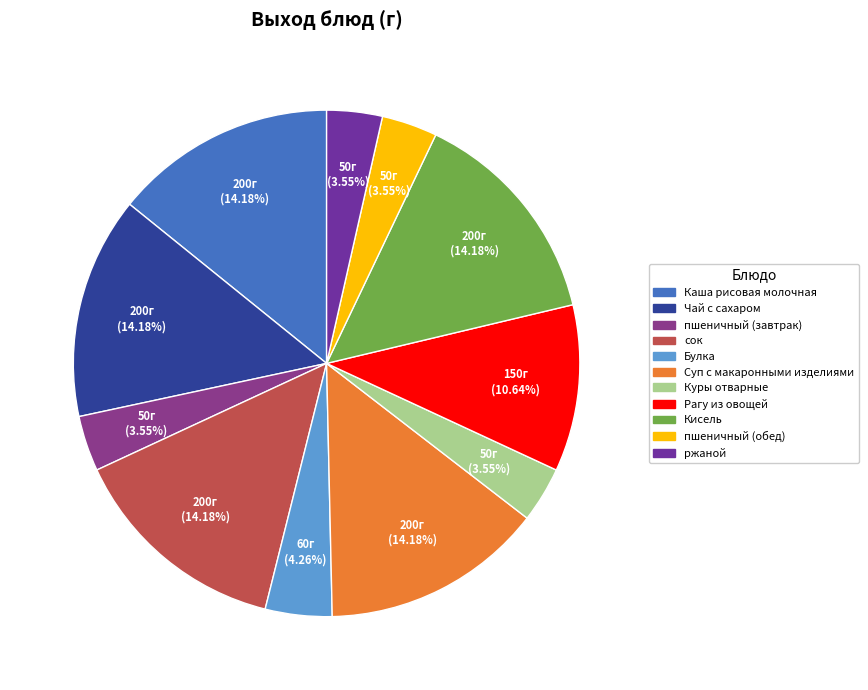

True or false: Куры отварные accounts for 4% of the total.

True